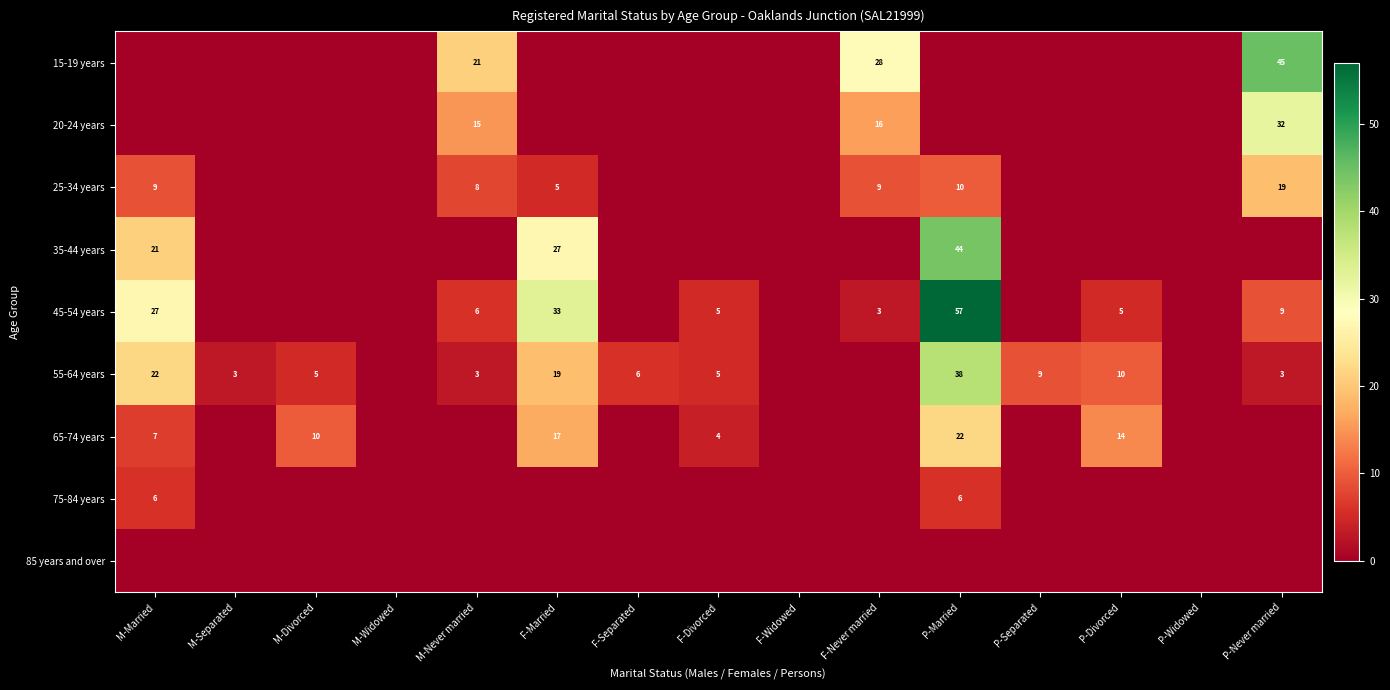

What is the maximum value shown in the chart?

57